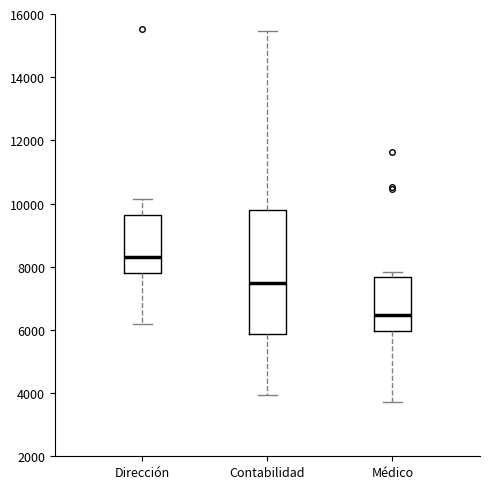

Reading left to right, read every box against the y-axis: the position of its median line, the range the box covers, and the ends of its whiskers. The values are not printed on the chart, so give them approximately, as read against the axis.

Dirección: median 8200, box 7800 to 9600, whiskers 6200 to 10200
Contabilidad: median 7400, box 5800 to 9800, whiskers 4000 to 15400
Médico: median 6400, box 6000 to 7600, whiskers 3800 to 7800